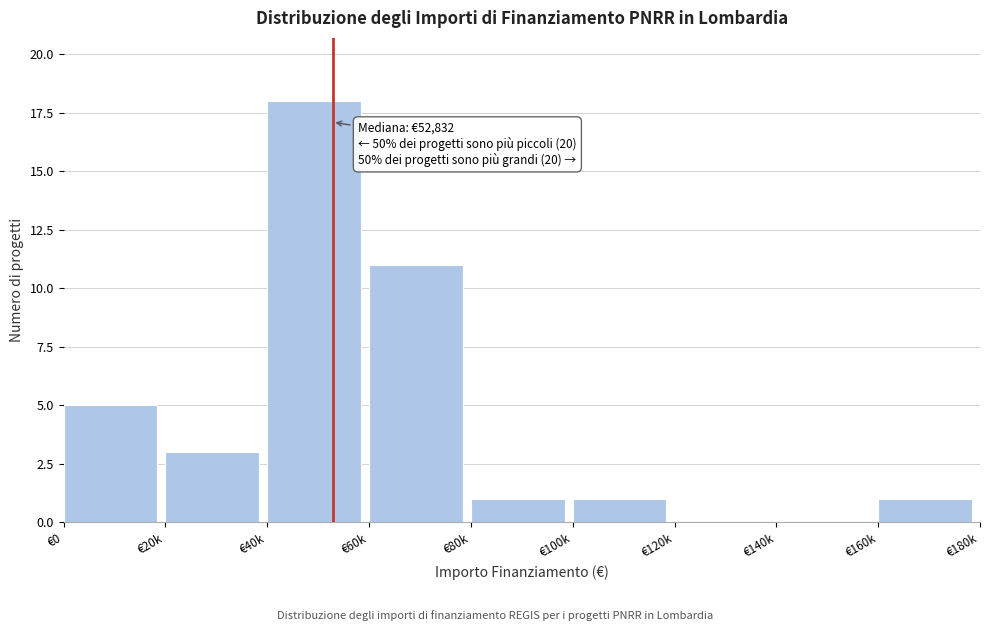

Reading left to right, extract all data points from this chart.

€0=5	€20k=3	€40k=18	€60k=11	€80k=1	€100k=1	€120k=0	€140k=0	€160k=1